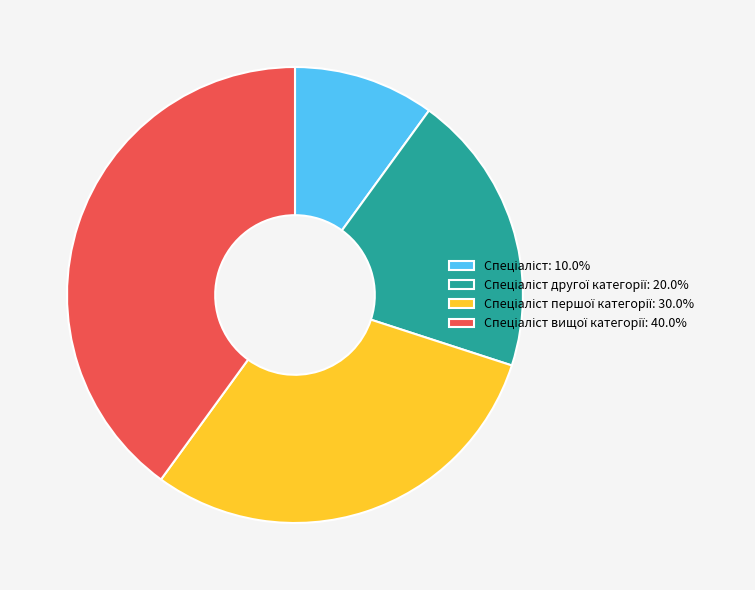

Is there a majority slice in this chart?

No